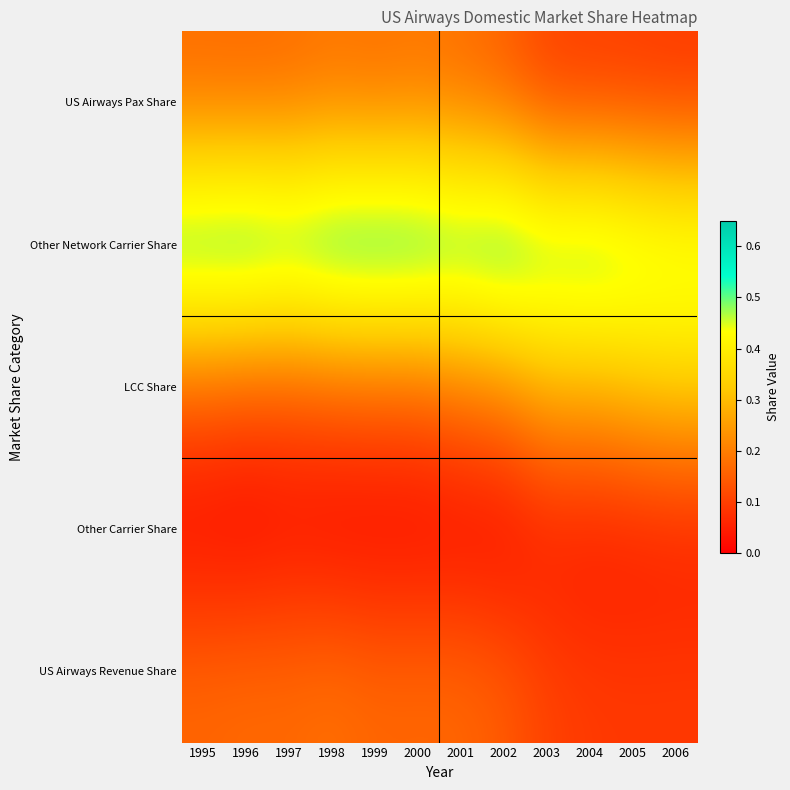

At 2001, list the series in order from smallest to largest.

Other Carrier Share, US Airways Revenue Share, US Airways Pax Share, LCC Share, Other Network Carrier Share